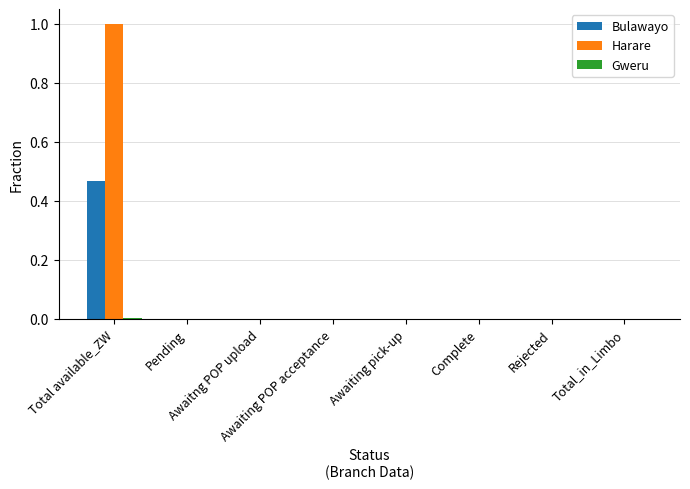

Are the bars horizontal?

No